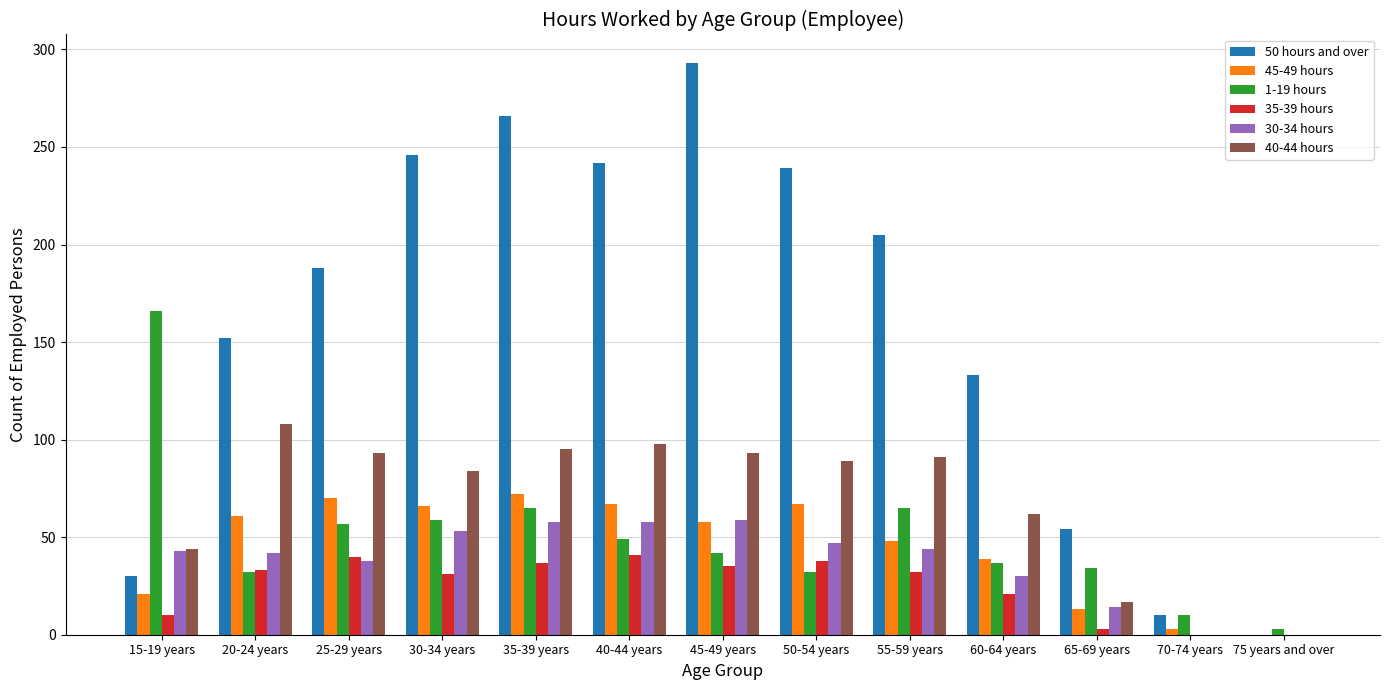

Between 40-44 years and 55-59 years, which series saw the biggest shift?

50 hours and over